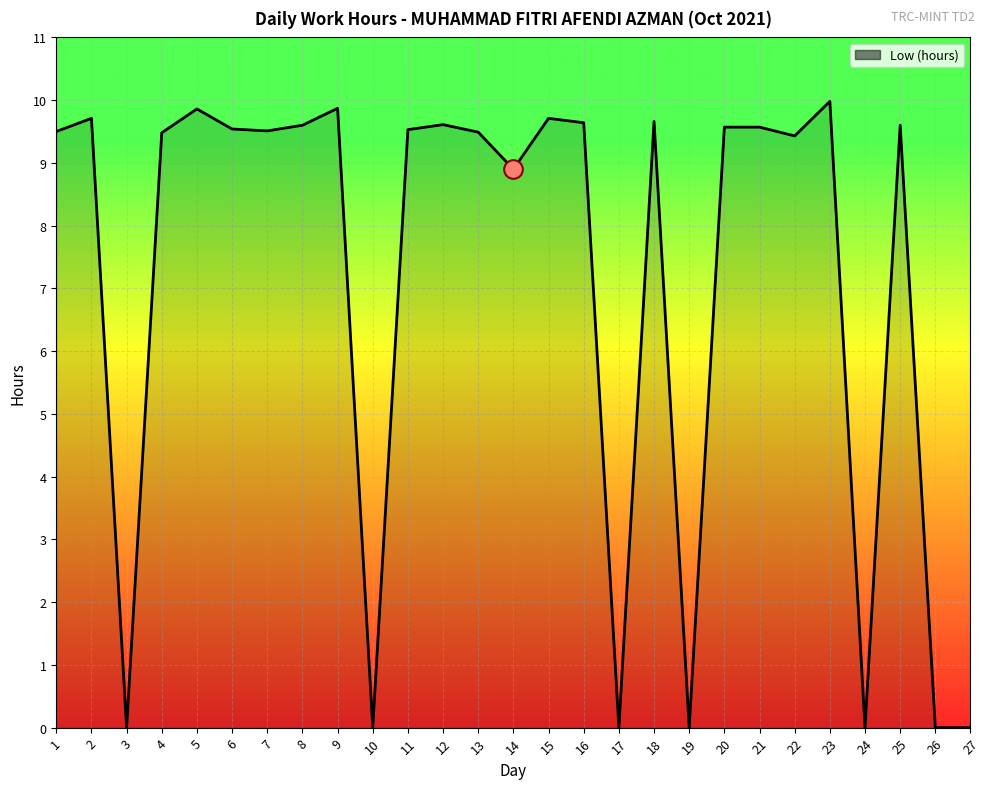

What is the change in value from 15 to 19?

-9.7